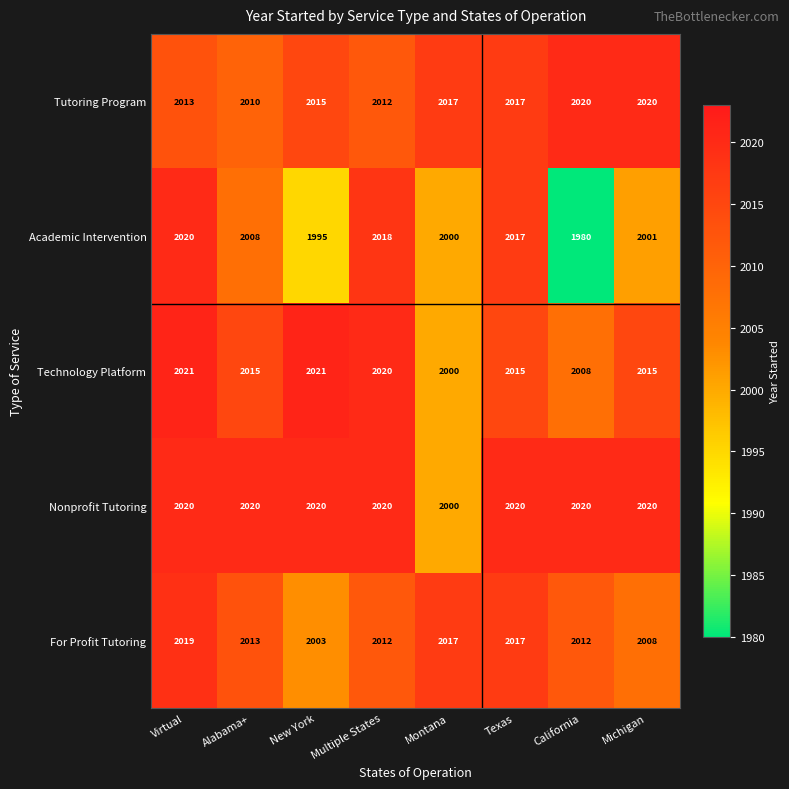

Is it true that Academic Intervention equals 1980 at California?

True